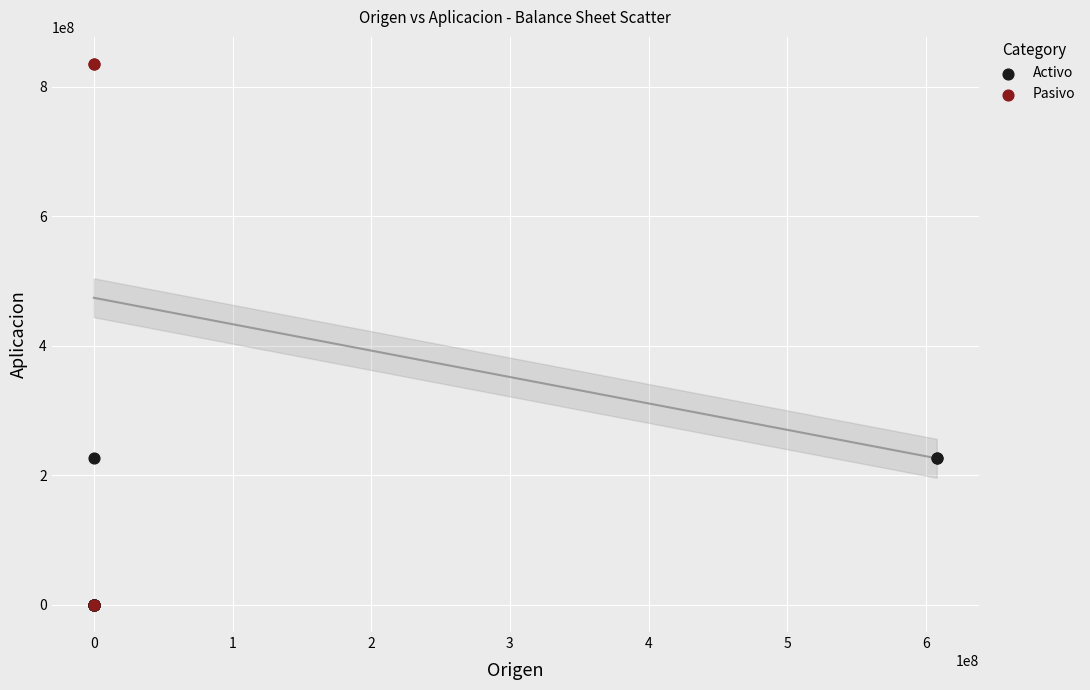

Which series contains the highest Y value?

Pasivo